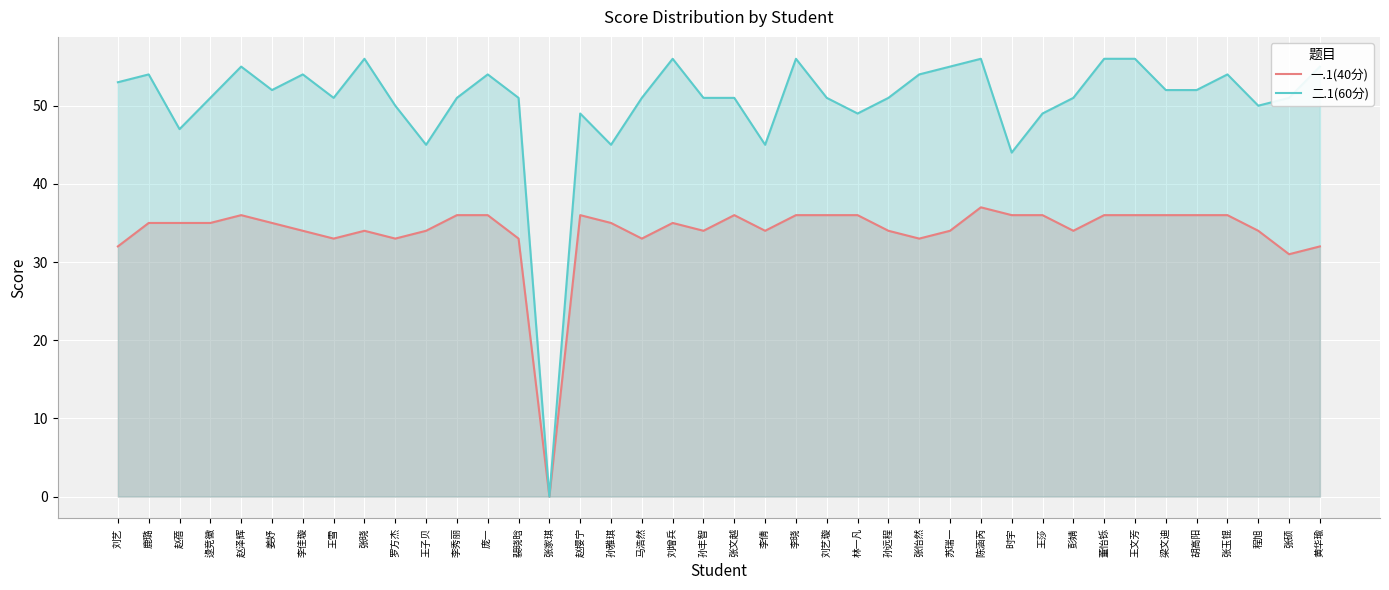

The value of 一.1(40分) at 彭婧 is 34. True or false?

True